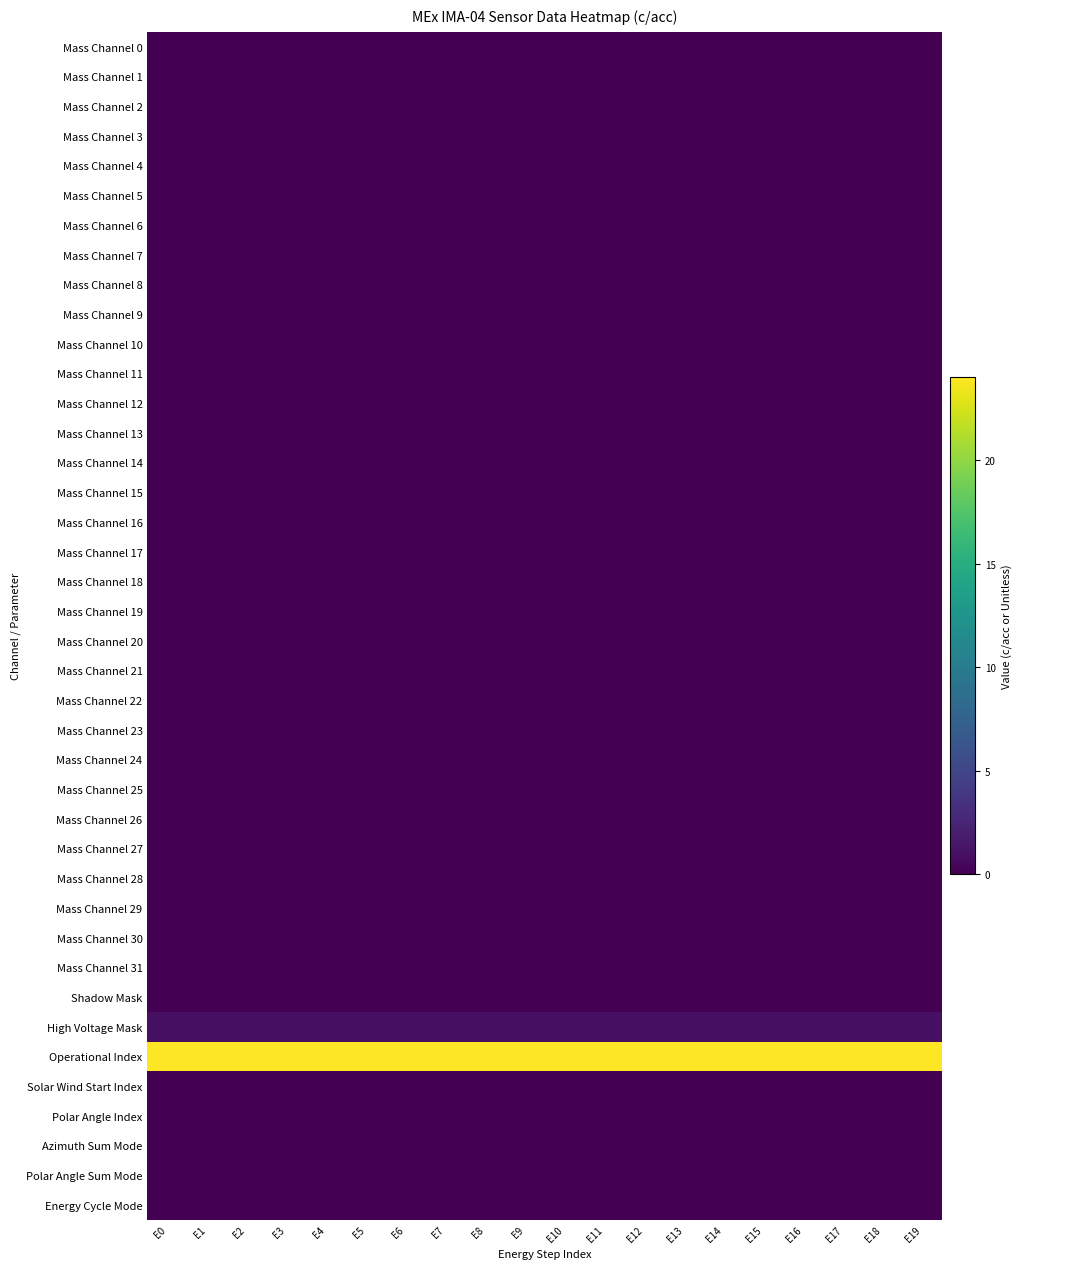

Reading left to right, extract all data points from this chart.

Mass Channel 0: E0=0	E1=0	E2=0	E3=0	E4=0	E5=0	E6=0	E7=0	E8=0	E9=0	E10=0	E11=0	E12=0	E13=0	E14=0	E15=0	E16=0	E17=0	E18=0	E19=0
Mass Channel 1: E0=0	E1=0	E2=0	E3=0	E4=0	E5=0	E6=0	E7=0	E8=0	E9=0	E10=0	E11=0	E12=0	E13=0	E14=0	E15=0	E16=0	E17=0	E18=0	E19=0
Mass Channel 2: E0=0	E1=0	E2=0	E3=0	E4=0	E5=0	E6=0	E7=0	E8=0	E9=0	E10=0	E11=0	E12=0	E13=0	E14=0	E15=0	E16=0	E17=0	E18=0	E19=0
Mass Channel 3: E0=0	E1=0	E2=0	E3=0	E4=0	E5=0	E6=0	E7=0	E8=0	E9=0	E10=0	E11=0	E12=0	E13=0	E14=0	E15=0	E16=0	E17=0	E18=0	E19=0
Mass Channel 4: E0=0	E1=0	E2=0	E3=0	E4=0	E5=0	E6=0	E7=0	E8=0	E9=0	E10=0	E11=0	E12=0	E13=0	E14=0	E15=0	E16=0	E17=0	E18=0	E19=0
Mass Channel 5: E0=0	E1=0	E2=0	E3=0	E4=0	E5=0	E6=0	E7=0	E8=0	E9=0	E10=0	E11=0	E12=0	E13=0	E14=0	E15=0	E16=0	E17=0	E18=0	E19=0
Mass Channel 6: E0=0	E1=0	E2=0	E3=0	E4=0	E5=0	E6=0	E7=0	E8=0	E9=0	E10=0	E11=0	E12=0	E13=0	E14=0	E15=0	E16=0	E17=0	E18=0	E19=0
Mass Channel 7: E0=0	E1=0	E2=0	E3=0	E4=0	E5=0	E6=0	E7=0	E8=0	E9=0	E10=0	E11=0	E12=0	E13=0	E14=0	E15=0	E16=0	E17=0	E18=0	E19=0
Mass Channel 8: E0=0	E1=0	E2=0	E3=0	E4=0	E5=0	E6=0	E7=0	E8=0	E9=0	E10=0	E11=0	E12=0	E13=0	E14=0	E15=0	E16=0	E17=0	E18=0	E19=0
Mass Channel 9: E0=0	E1=0	E2=0	E3=0	E4=0	E5=0	E6=0	E7=0	E8=0	E9=0	E10=0	E11=0	E12=0	E13=0	E14=0	E15=0	E16=0	E17=0	E18=0	E19=0
Mass Channel 10: E0=0	E1=0	E2=0	E3=0	E4=0	E5=0	E6=0	E7=0	E8=0	E9=0	E10=0	E11=0	E12=0	E13=0	E14=0	E15=0	E16=0	E17=0	E18=0	E19=0
Mass Channel 11: E0=0	E1=0	E2=0	E3=0	E4=0	E5=0	E6=0	E7=0	E8=0	E9=0	E10=0	E11=0	E12=0	E13=0	E14=0	E15=0	E16=0	E17=0	E18=0	E19=0
Mass Channel 12: E0=0	E1=0	E2=0	E3=0	E4=0	E5=0	E6=0	E7=0	E8=0	E9=0	E10=0	E11=0	E12=0	E13=0	E14=0	E15=0	E16=0	E17=0	E18=0	E19=0
Mass Channel 13: E0=0	E1=0	E2=0	E3=0	E4=0	E5=0	E6=0	E7=0	E8=0	E9=0	E10=0	E11=0	E12=0	E13=0	E14=0	E15=0	E16=0	E17=0	E18=0	E19=0
Mass Channel 14: E0=0	E1=0	E2=0	E3=0	E4=0	E5=0	E6=0	E7=0	E8=0	E9=0	E10=0	E11=0	E12=0	E13=0	E14=0	E15=0	E16=0	E17=0	E18=0	E19=0
Mass Channel 15: E0=0	E1=0	E2=0	E3=0	E4=0	E5=0	E6=0	E7=0	E8=0	E9=0	E10=0	E11=0	E12=0	E13=0	E14=0	E15=0	E16=0	E17=0	E18=0	E19=0
Mass Channel 16: E0=0	E1=0	E2=0	E3=0	E4=0	E5=0	E6=0	E7=0	E8=0	E9=0	E10=0	E11=0	E12=0	E13=0	E14=0	E15=0	E16=0	E17=0	E18=0	E19=0
Mass Channel 17: E0=0	E1=0	E2=0	E3=0	E4=0	E5=0	E6=0	E7=0	E8=0	E9=0	E10=0	E11=0	E12=0	E13=0	E14=0	E15=0	E16=0	E17=0	E18=0	E19=0
Mass Channel 18: E0=0	E1=0	E2=0	E3=0	E4=0	E5=0	E6=0	E7=0	E8=0	E9=0	E10=0	E11=0	E12=0	E13=0	E14=0	E15=0	E16=0	E17=0	E18=0	E19=0
Mass Channel 19: E0=0	E1=0	E2=0	E3=0	E4=0	E5=0	E6=0	E7=0	E8=0	E9=0	E10=0	E11=0	E12=0	E13=0	E14=0	E15=0	E16=0	E17=0	E18=0	E19=0
Mass Channel 20: E0=0	E1=0	E2=0	E3=0	E4=0	E5=0	E6=0	E7=0	E8=0	E9=0	E10=0	E11=0	E12=0	E13=0	E14=0	E15=0	E16=0	E17=0	E18=0	E19=0
Mass Channel 21: E0=0	E1=0	E2=0	E3=0	E4=0	E5=0	E6=0	E7=0	E8=0	E9=0	E10=0	E11=0	E12=0	E13=0	E14=0	E15=0	E16=0	E17=0	E18=0	E19=0
Mass Channel 22: E0=0	E1=0	E2=0	E3=0	E4=0	E5=0	E6=0	E7=0	E8=0	E9=0	E10=0	E11=0	E12=0	E13=0	E14=0	E15=0	E16=0	E17=0	E18=0	E19=0
Mass Channel 23: E0=0	E1=0	E2=0	E3=0	E4=0	E5=0	E6=0	E7=0	E8=0	E9=0	E10=0	E11=0	E12=0	E13=0	E14=0	E15=0	E16=0	E17=0	E18=0	E19=0
Mass Channel 24: E0=0	E1=0	E2=0	E3=0	E4=0	E5=0	E6=0	E7=0	E8=0	E9=0	E10=0	E11=0	E12=0	E13=0	E14=0	E15=0	E16=0	E17=0	E18=0	E19=0
Mass Channel 25: E0=0	E1=0	E2=0	E3=0	E4=0	E5=0	E6=0	E7=0	E8=0	E9=0	E10=0	E11=0	E12=0	E13=0	E14=0	E15=0	E16=0	E17=0	E18=0	E19=0
Mass Channel 26: E0=0	E1=0	E2=0	E3=0	E4=0	E5=0	E6=0	E7=0	E8=0	E9=0	E10=0	E11=0	E12=0	E13=0	E14=0	E15=0	E16=0	E17=0	E18=0	E19=0
Mass Channel 27: E0=0	E1=0	E2=0	E3=0	E4=0	E5=0	E6=0	E7=0	E8=0	E9=0	E10=0	E11=0	E12=0	E13=0	E14=0	E15=0	E16=0	E17=0	E18=0	E19=0
Mass Channel 28: E0=0	E1=0	E2=0	E3=0	E4=0	E5=0	E6=0	E7=0	E8=0	E9=0	E10=0	E11=0	E12=0	E13=0	E14=0	E15=0	E16=0	E17=0	E18=0	E19=0
Mass Channel 29: E0=0	E1=0	E2=0	E3=0	E4=0	E5=0	E6=0	E7=0	E8=0	E9=0	E10=0	E11=0	E12=0	E13=0	E14=0	E15=0	E16=0	E17=0	E18=0	E19=0
Mass Channel 30: E0=0	E1=0	E2=0	E3=0	E4=0	E5=0	E6=0	E7=0	E8=0	E9=0	E10=0	E11=0	E12=0	E13=0	E14=0	E15=0	E16=0	E17=0	E18=0	E19=0
Mass Channel 31: E0=0	E1=0	E2=0	E3=0	E4=0	E5=0	E6=0	E7=0	E8=0	E9=0	E10=0	E11=0	E12=0	E13=0	E14=0	E15=0	E16=0	E17=0	E18=0	E19=0
Shadow Mask: E0=0	E1=0	E2=0	E3=0	E4=0	E5=0	E6=0	E7=0	E8=0	E9=0	E10=0	E11=0	E12=0	E13=0	E14=0	E15=0	E16=0	E17=0	E18=0	E19=0
High Voltage Mask: E0=1	E1=1	E2=1	E3=1	E4=1	E5=1	E6=1	E7=1	E8=1	E9=1	E10=1	E11=1	E12=1	E13=1	E14=1	E15=1	E16=1	E17=1	E18=1	E19=1
Operational Index: E0=24	E1=24	E2=24	E3=24	E4=24	E5=24	E6=24	E7=24	E8=24	E9=24	E10=24	E11=24	E12=24	E13=24	E14=24	E15=24	E16=24	E17=24	E18=24	E19=24
Solar Wind Start Index: E0=0	E1=0	E2=0	E3=0	E4=0	E5=0	E6=0	E7=0	E8=0	E9=0	E10=0	E11=0	E12=0	E13=0	E14=0	E15=0	E16=0	E17=0	E18=0	E19=0
Polar Angle Index: E0=0	E1=0	E2=0	E3=0	E4=0	E5=0	E6=0	E7=0	E8=0	E9=0	E10=0	E11=0	E12=0	E13=0	E14=0	E15=0	E16=0	E17=0	E18=0	E19=0
Azimuth Sum Mode: E0=0	E1=0	E2=0	E3=0	E4=0	E5=0	E6=0	E7=0	E8=0	E9=0	E10=0	E11=0	E12=0	E13=0	E14=0	E15=0	E16=0	E17=0	E18=0	E19=0
Polar Angle Sum Mode: E0=0	E1=0	E2=0	E3=0	E4=0	E5=0	E6=0	E7=0	E8=0	E9=0	E10=0	E11=0	E12=0	E13=0	E14=0	E15=0	E16=0	E17=0	E18=0	E19=0
Energy Cycle Mode: E0=0	E1=0	E2=0	E3=0	E4=0	E5=0	E6=0	E7=0	E8=0	E9=0	E10=0	E11=0	E12=0	E13=0	E14=0	E15=0	E16=0	E17=0	E18=0	E19=0